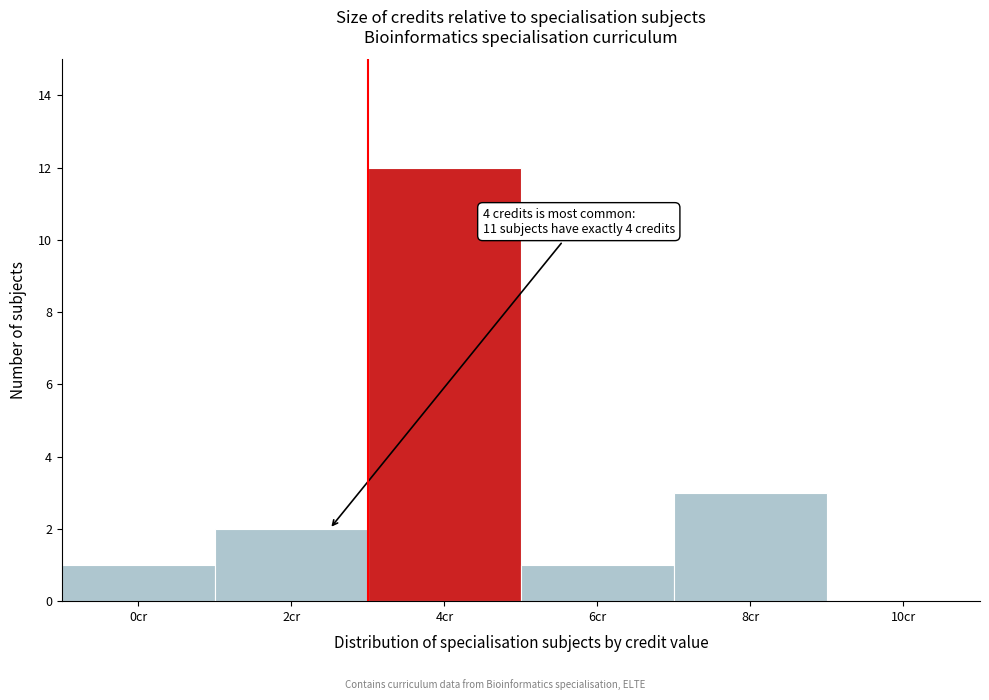

Reading left to right, what are all the values shown in this chart?

0cr=1	2cr=2	4cr=12	6cr=1	8cr=3	10cr=0